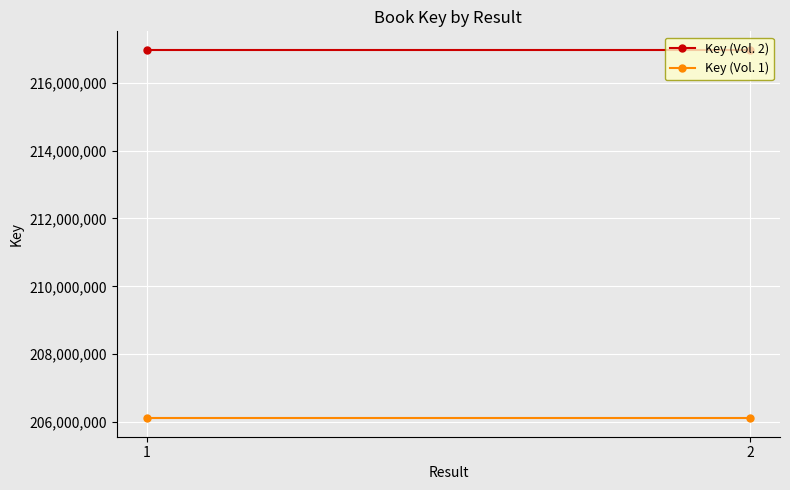

What is the difference between the highest and lowest values at 1?

10855525